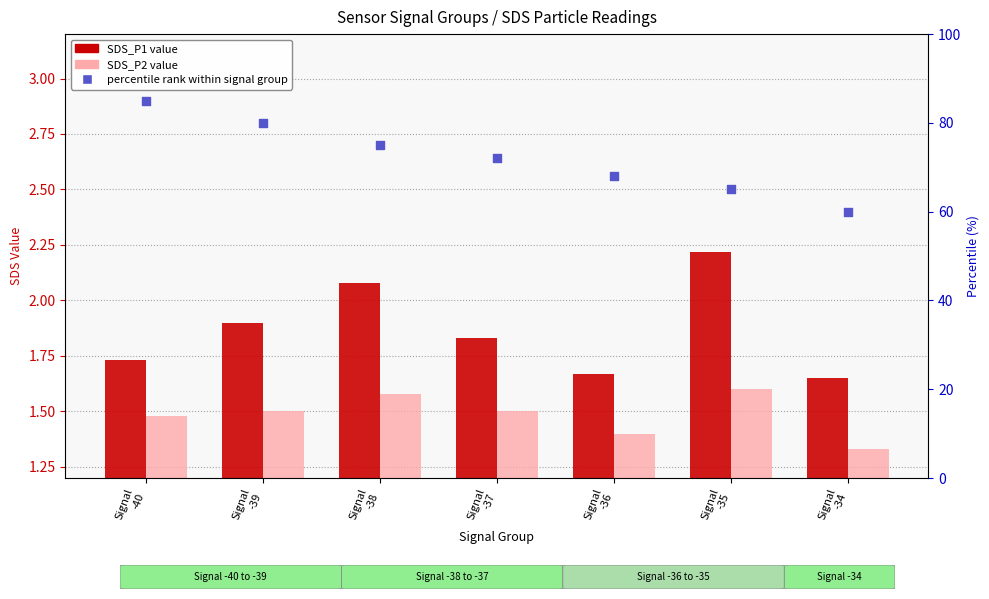

Which series has the largest total across all categories?

percentile rank